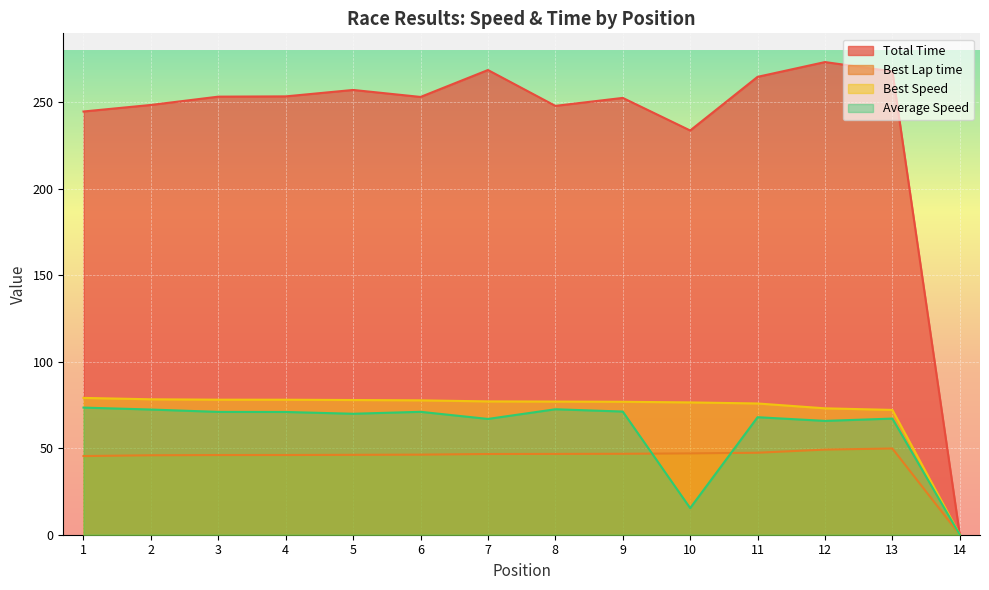

Does the chart display data point markers on the line(s)?

No